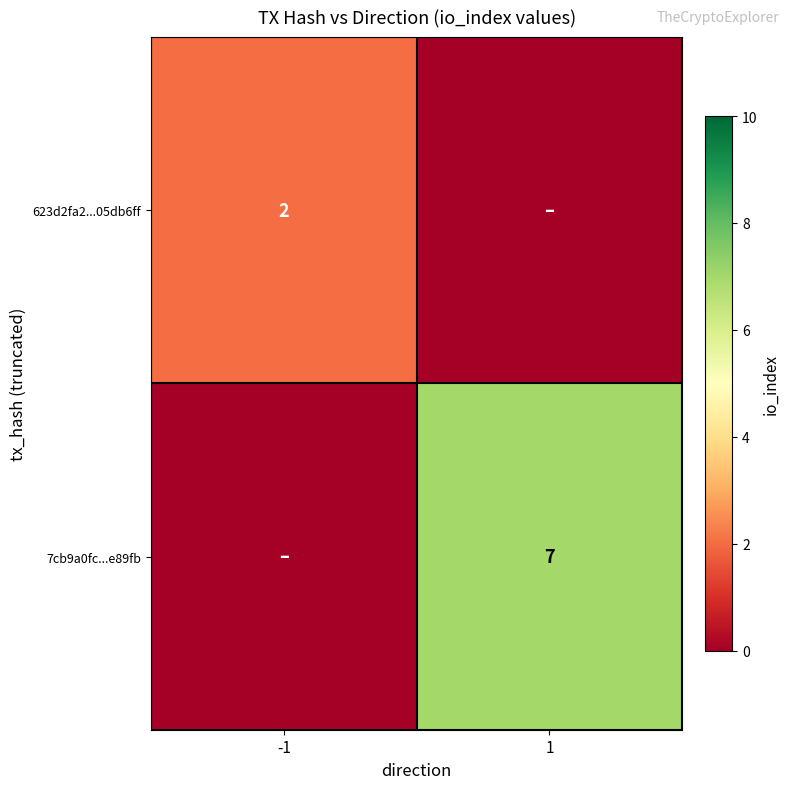

True or false: 7cb9a0fc...e89fb has a value of 7 at 1.

True